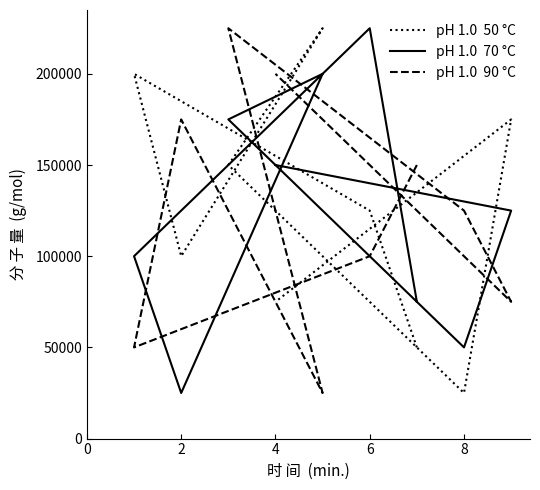

In pH 1.0  70 °C, how many points are lower than both neighbors (excluding endpoints)?

2